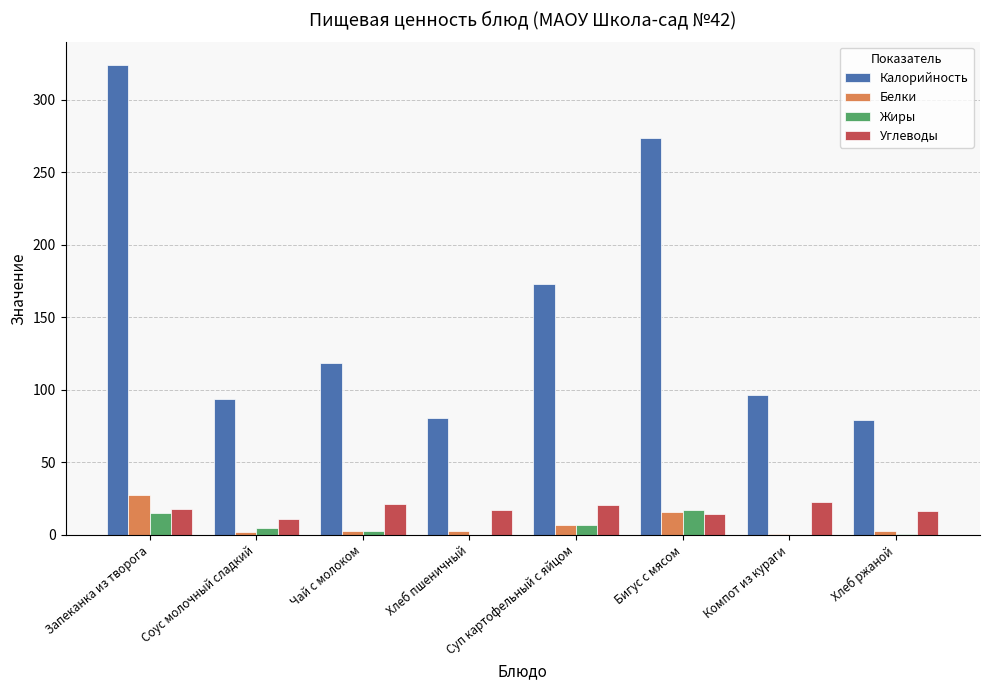

What is the maximum value for Углеводы?

23.0